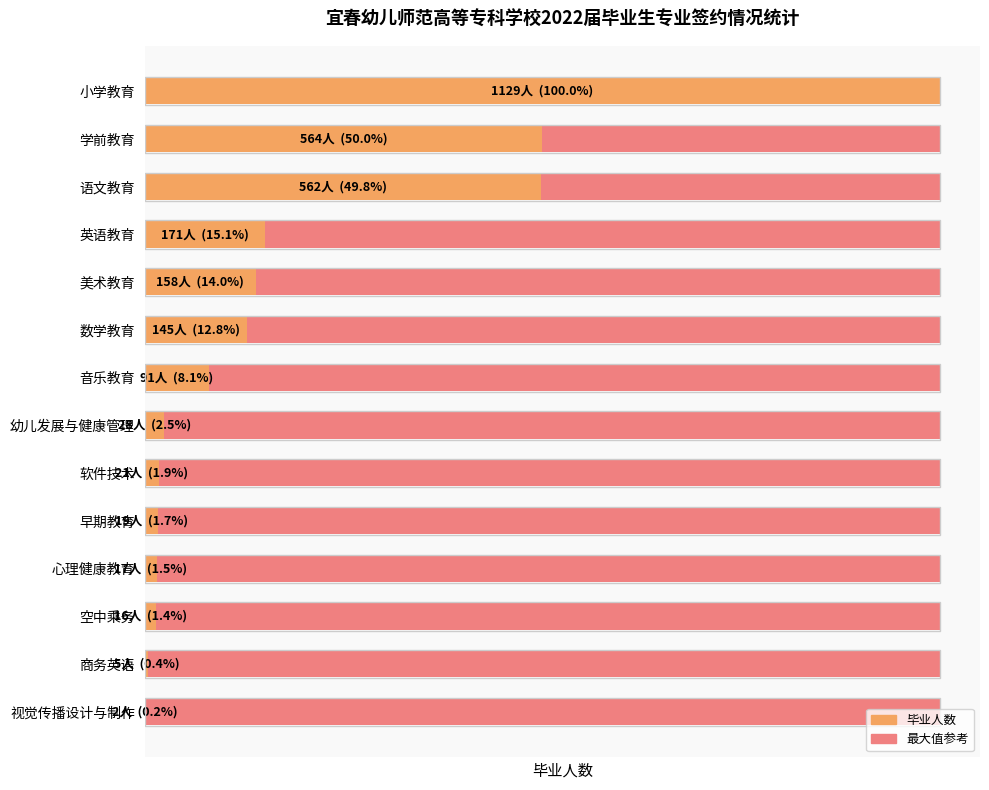

True or false: the data shows 2 at 视觉传播设计与制作.

True